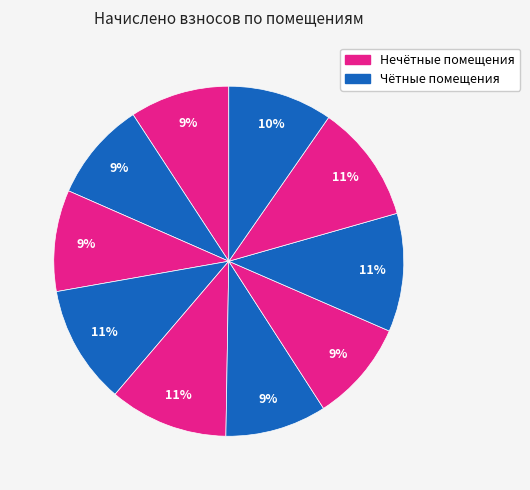

How many slices are in this pie chart?

10